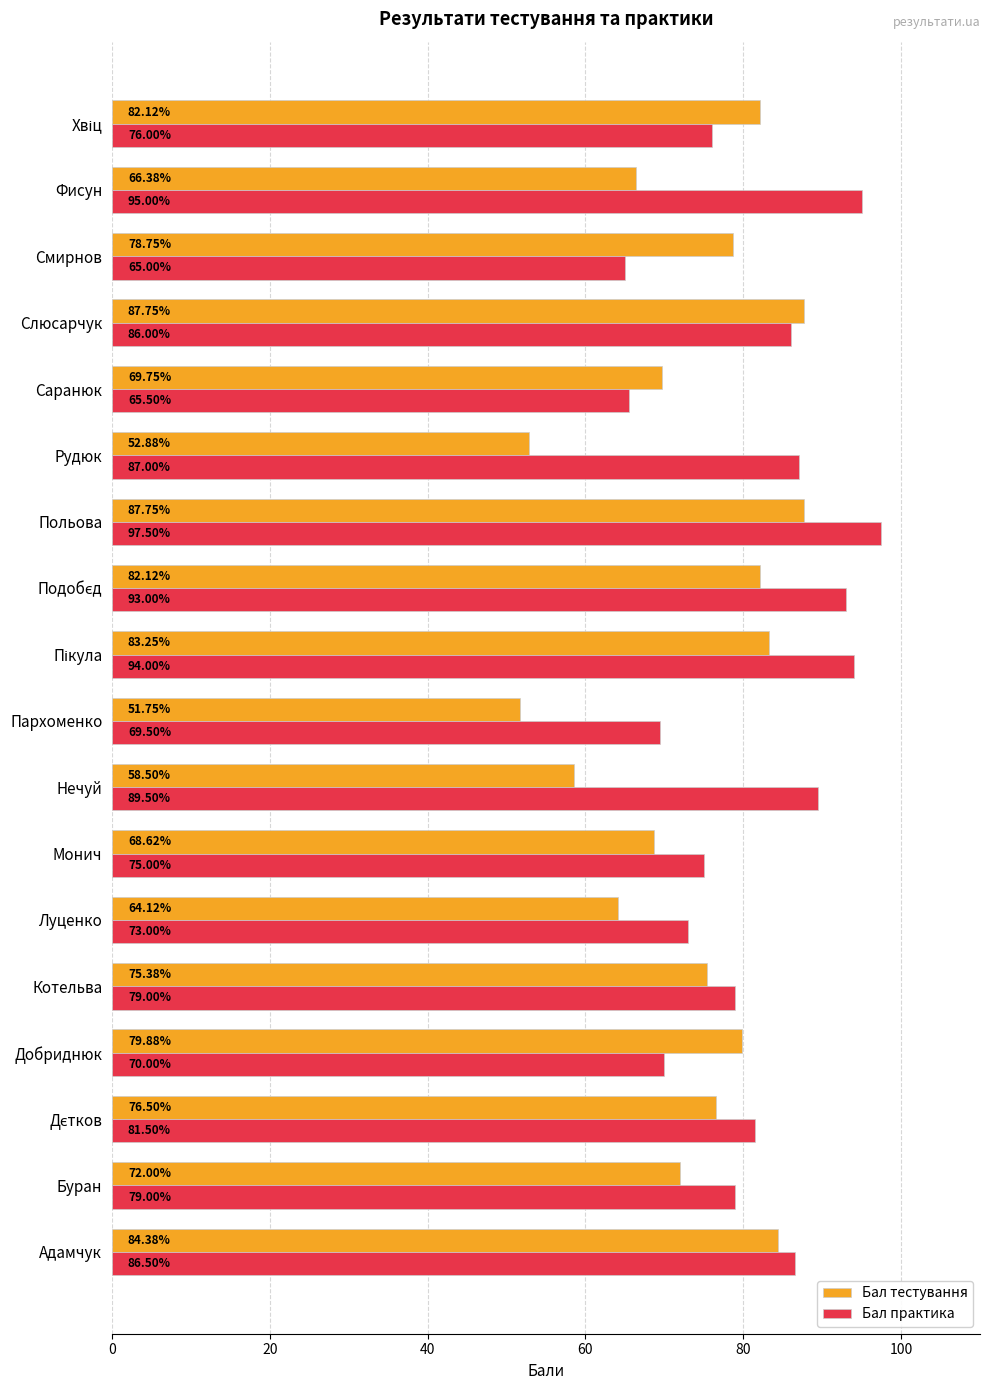

Rank the series by their maximum value, from lowest to highest.

Бал тестування, Бал практика